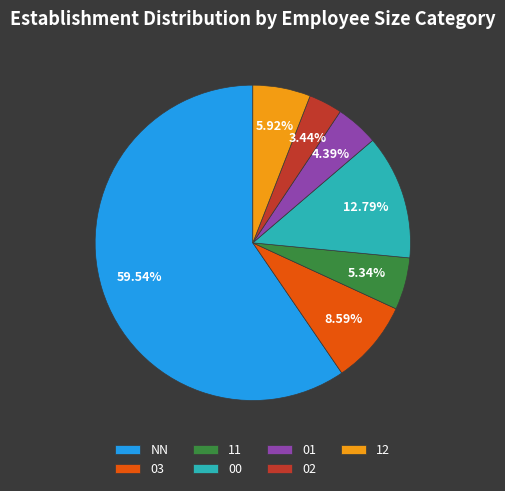

Combined, what portion of the pie is NN and 02?

63.0%